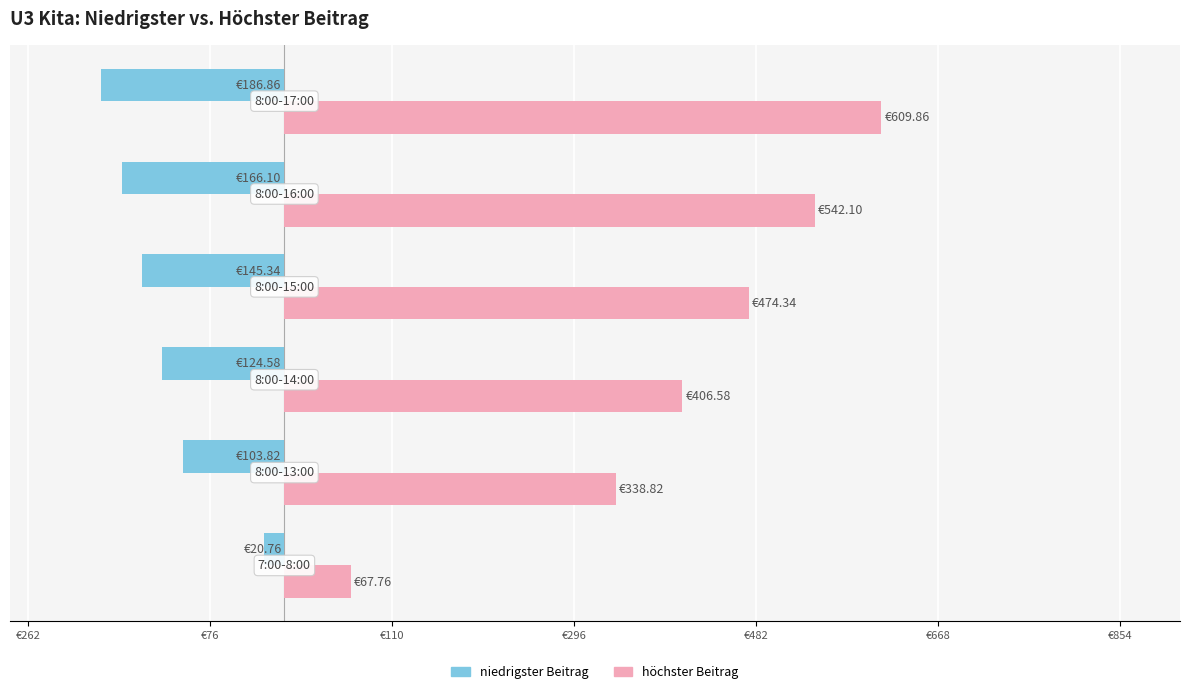

What is the average value of the höchster Beitrag series?

406.6